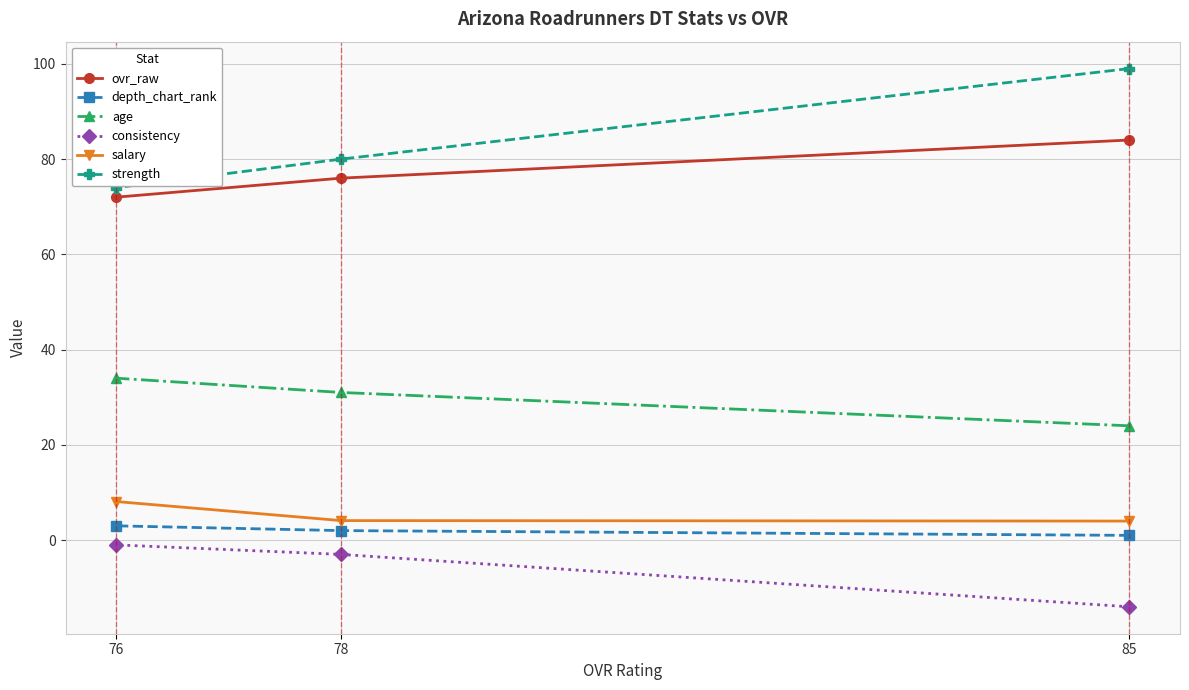

What is the value of the ovr_raw point at the 2nd from the left?

76.0